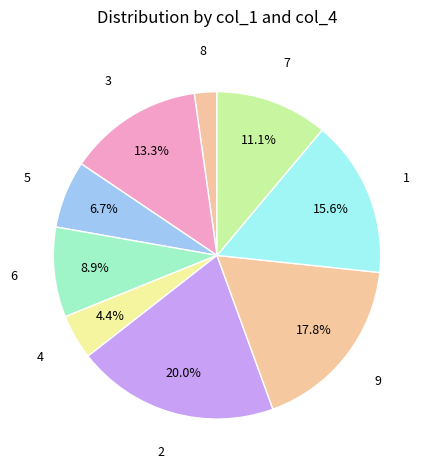

To the nearest percent, what percentage of the pie is 6?

9%